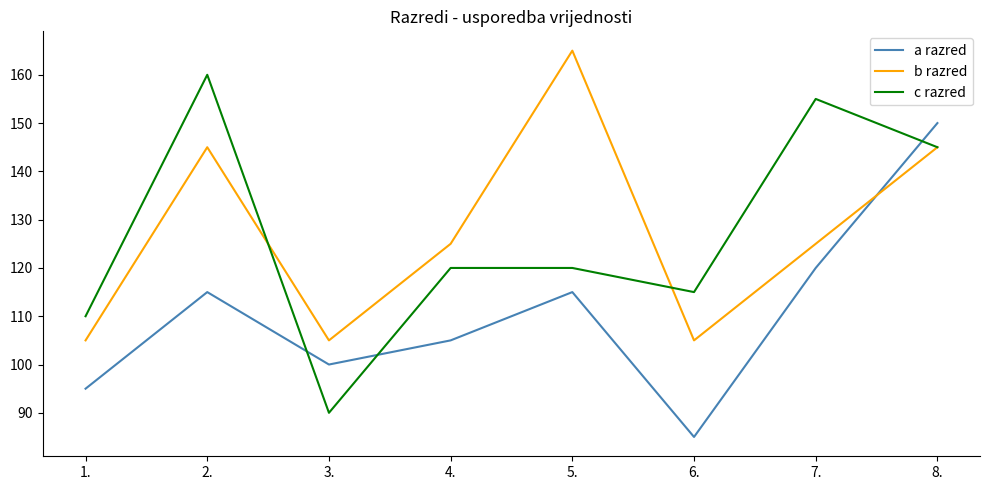

True or false: c razred and b razred cross at least once.

True